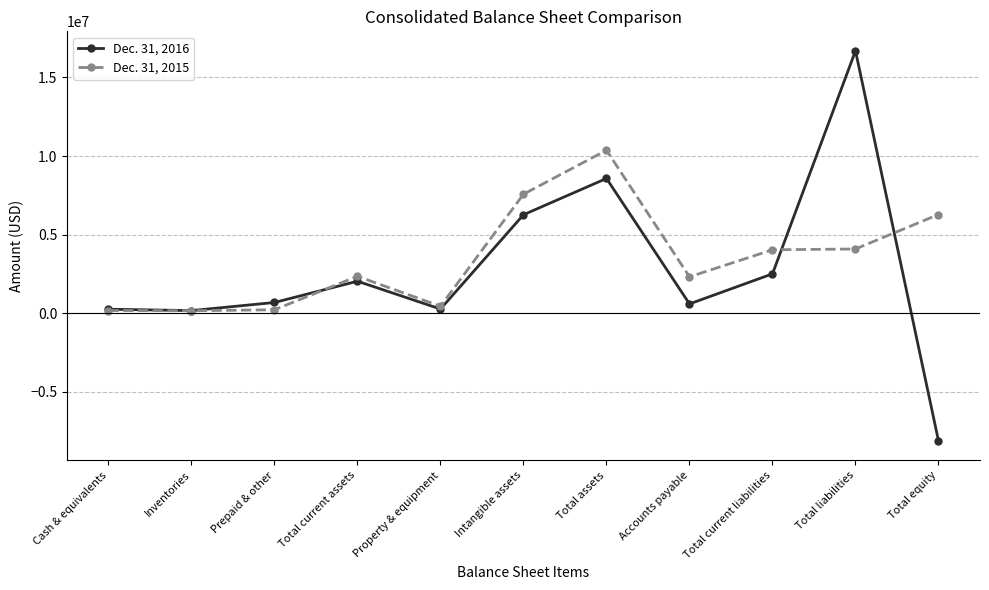

Rank the series at Total equity from highest to lowest value.

Dec. 31, 2015, Dec. 31, 2016